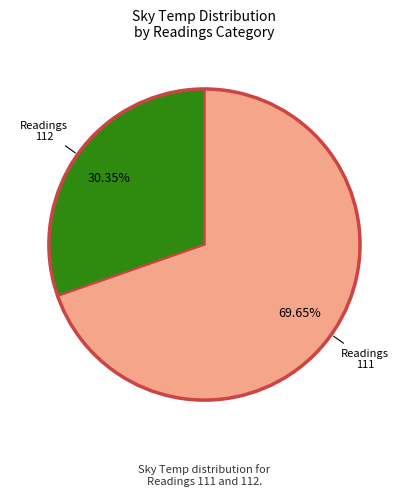

Is there a majority slice in this chart?

Yes